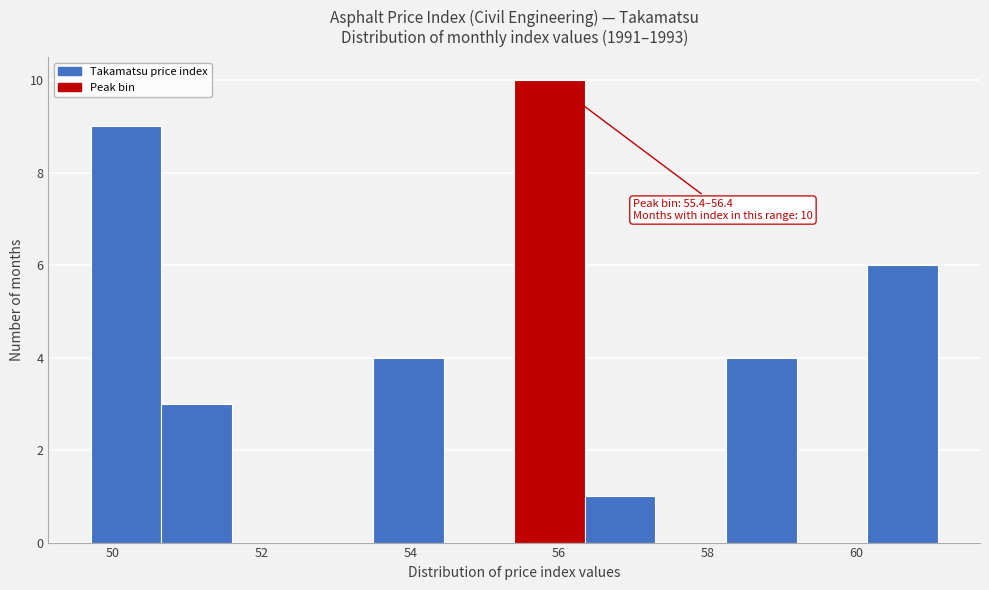

Which range on the x-axis has the tallest bar?

55.40 to 56.35